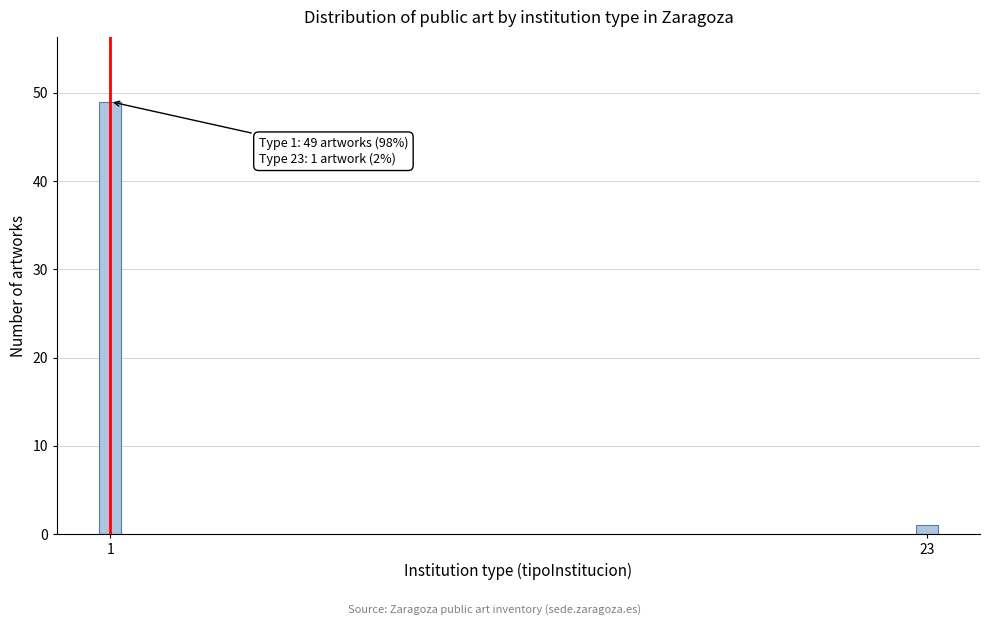

Reading left to right, extract all data points from this chart.

49	1